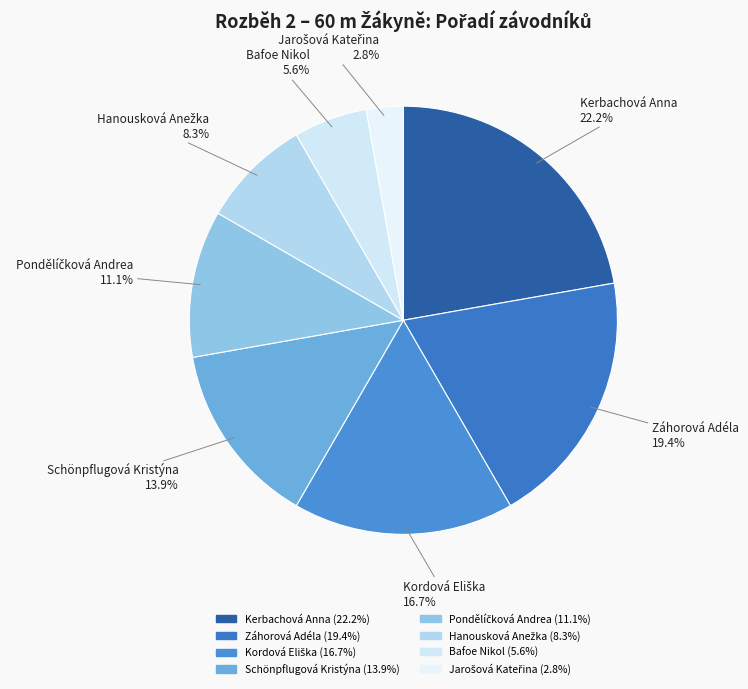

Count the number of slices in the pie.

8